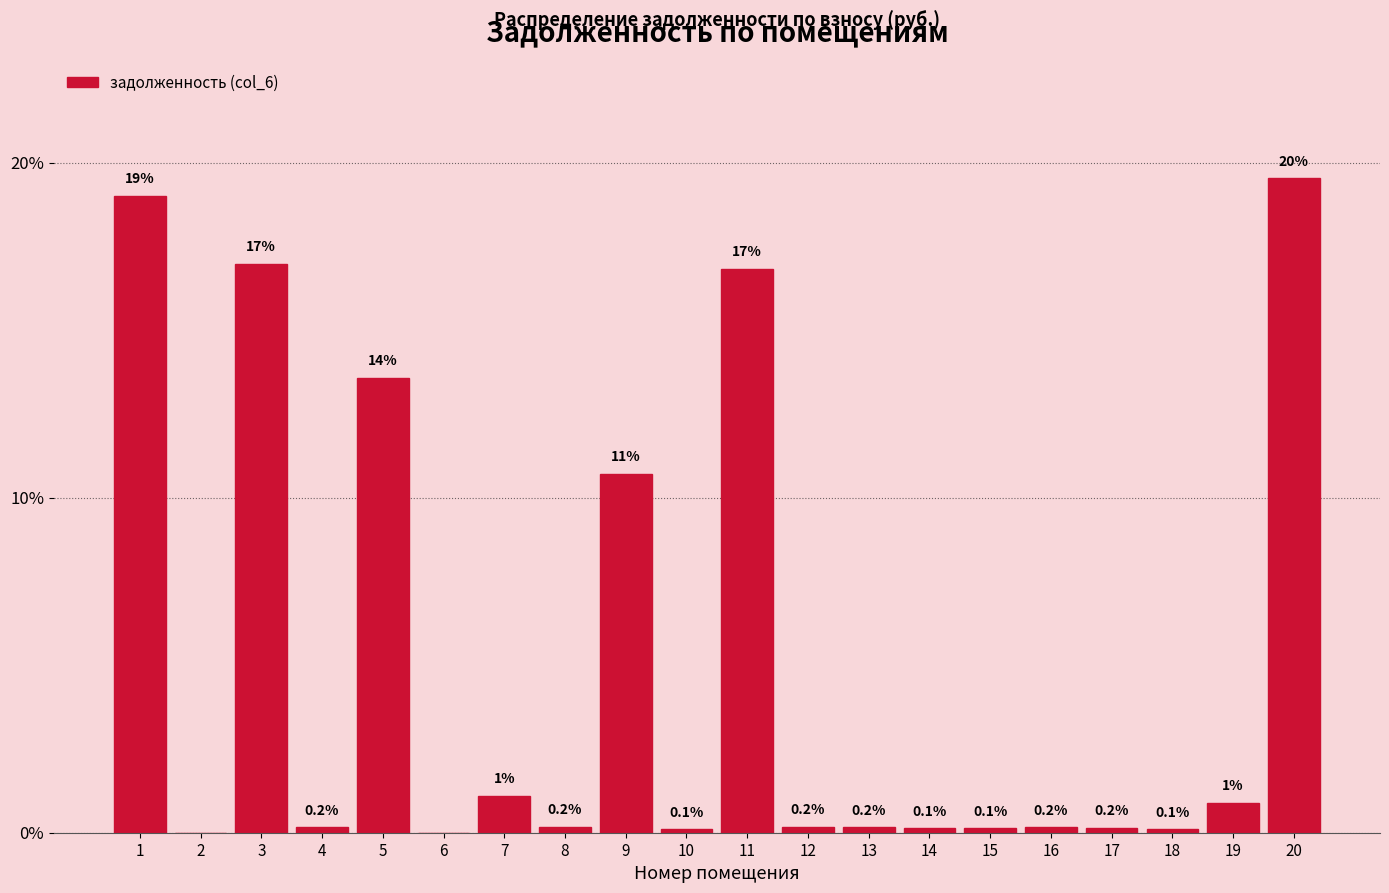

Which has a higher value, 20 or 6?

20